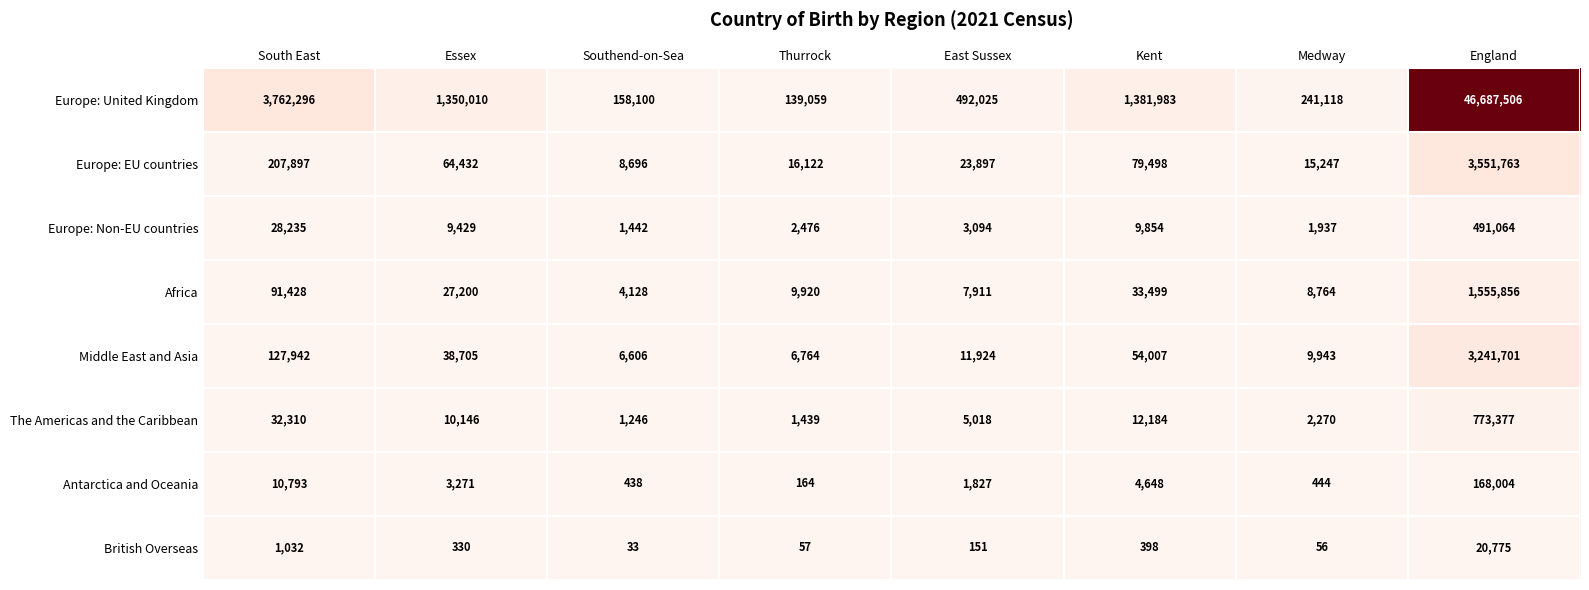

Read the Antarctica and Oceania value at England, to the nearest 50.

168000